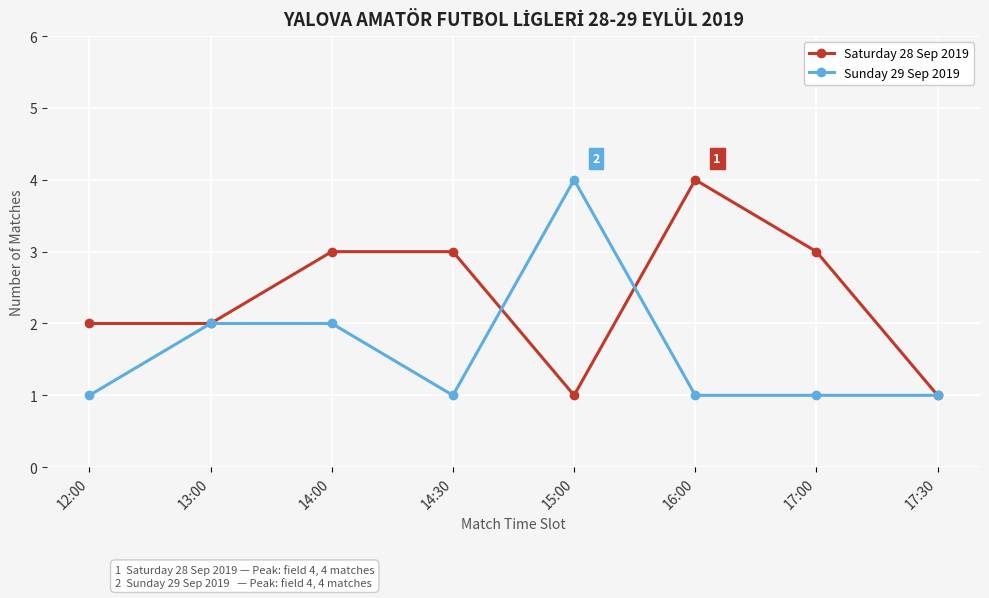

What position from the left is 13:00?

2